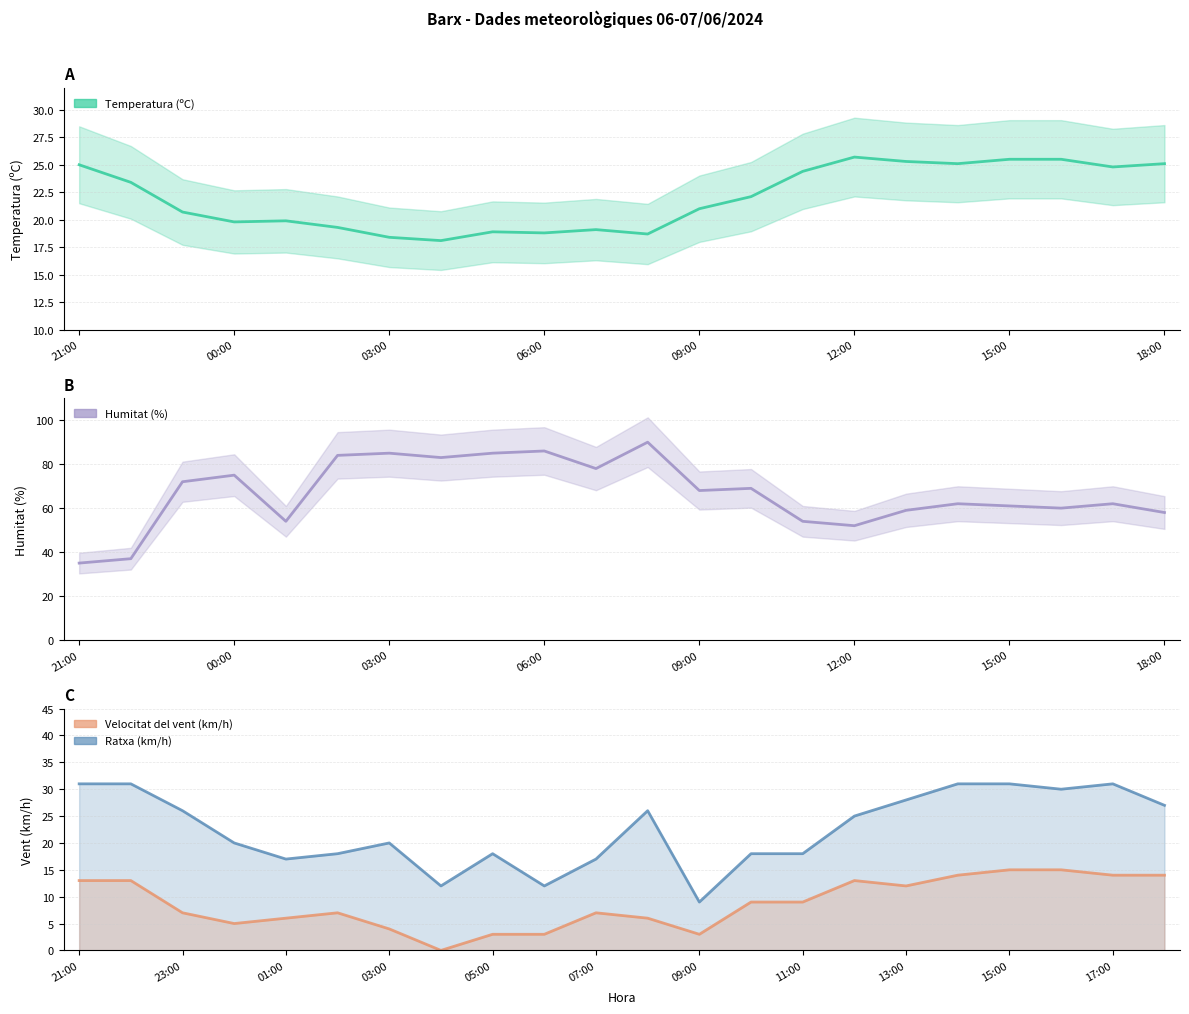

What is the maximum value for Temperatura (ºC)?

25.7